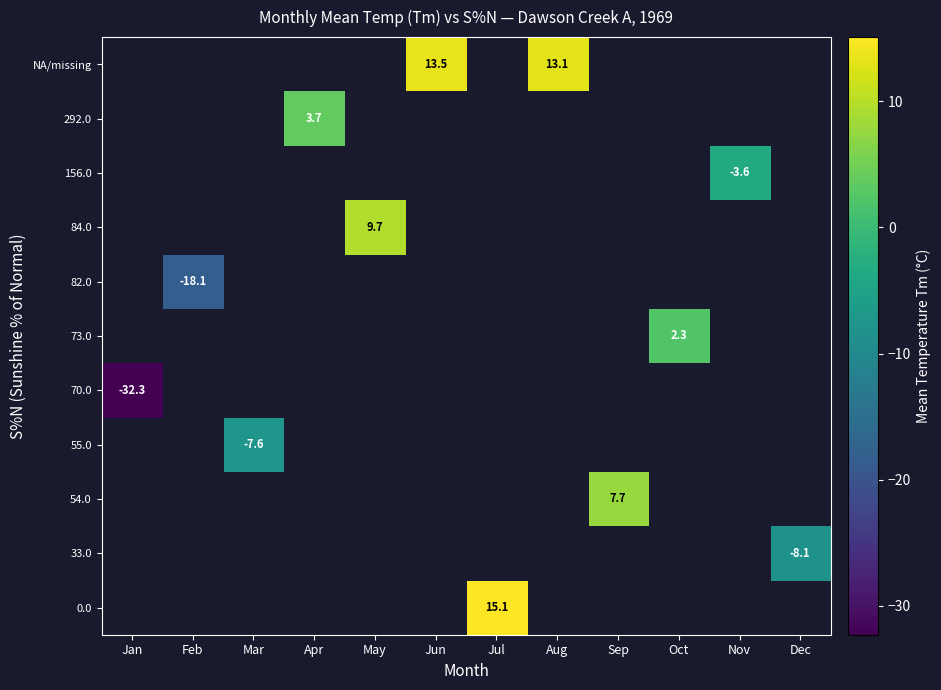

How many distinct data groups are displayed?

11